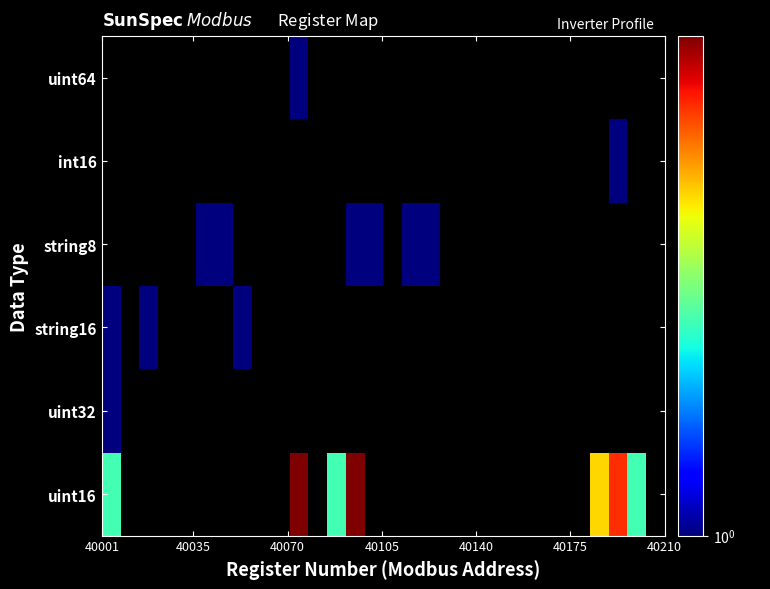

What is the smallest value displayed?

1.0